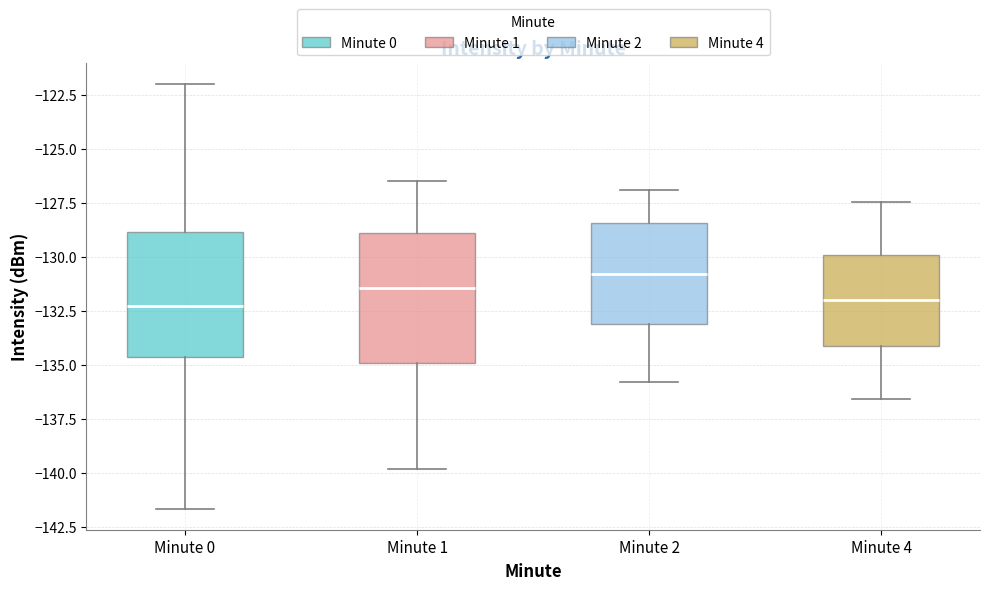

Reading left to right, read every box against the y-axis: the position of its median line, the range the box covers, and the ends of its whiskers. The values are not printed on the chart, so give them approximately, as read against the axis.

Minute 0: median -132.5, box -134.5 to -129.0, whiskers -141.5 to -122.0
Minute 1: median -131.5, box -135.0 to -129.0, whiskers -140.0 to -126.5
Minute 2: median -131.0, box -133.0 to -128.5, whiskers -136.0 to -127.0
Minute 4: median -132.0, box -134.0 to -130.0, whiskers -136.5 to -127.5